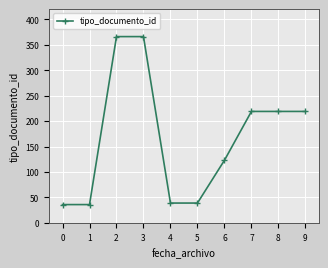

Count the number of data series in this chart.

1